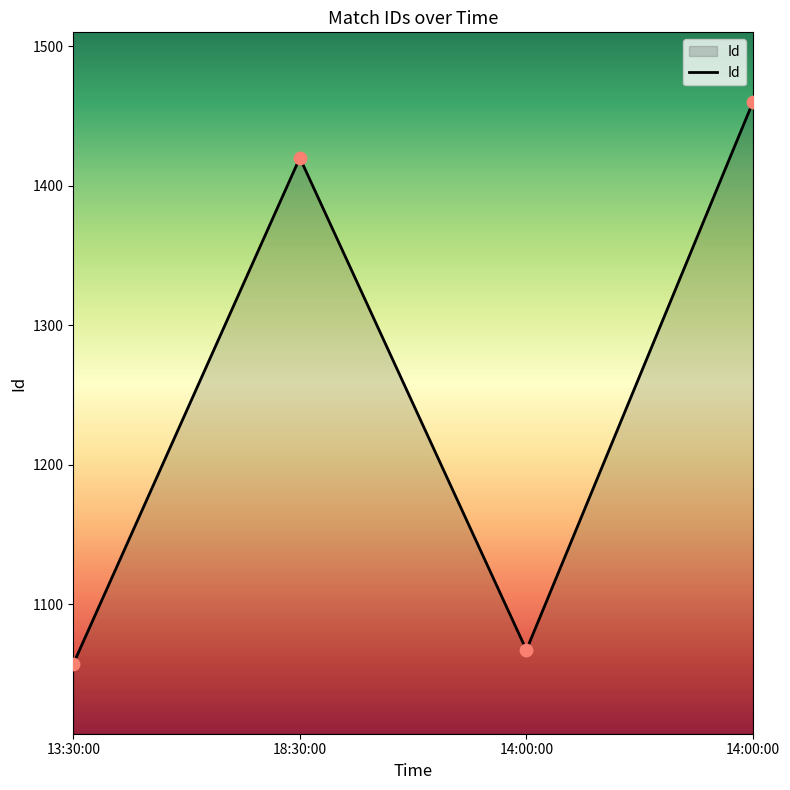

How many values are below 1420?

2